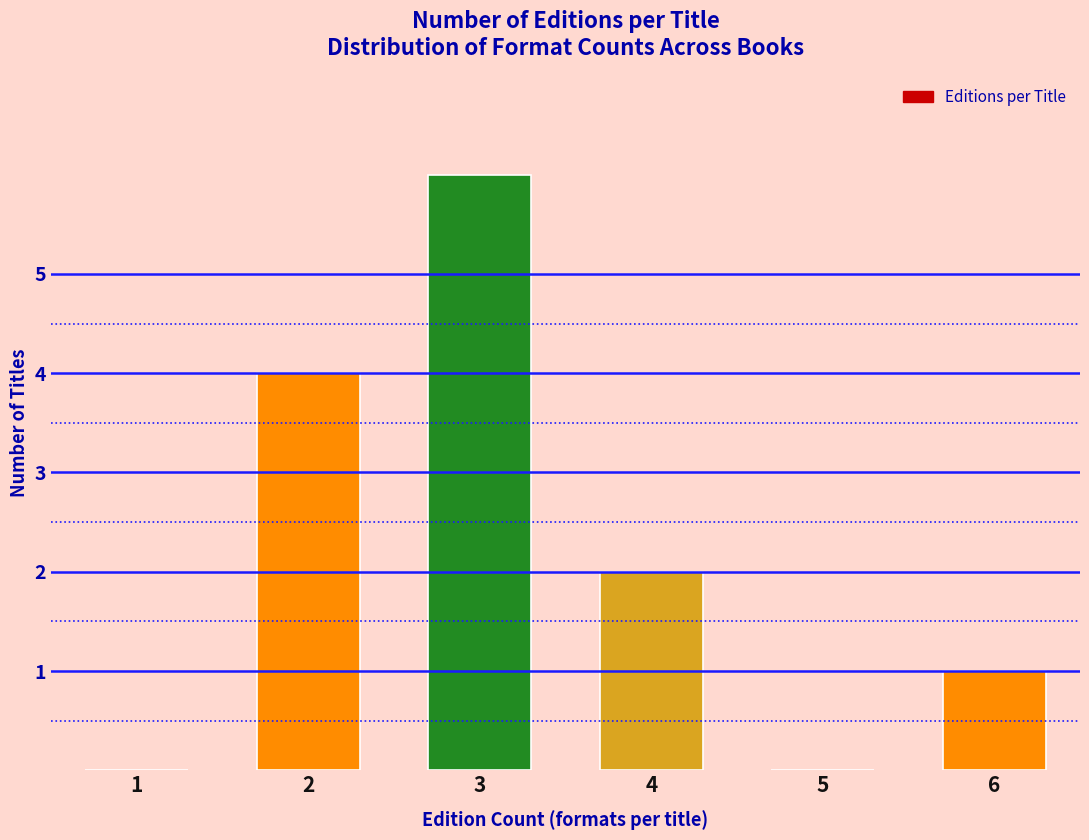

Reading left to right, transcribe all the data shown in this chart.

1=0	2=4	3=6	4=2	5=0	6=1